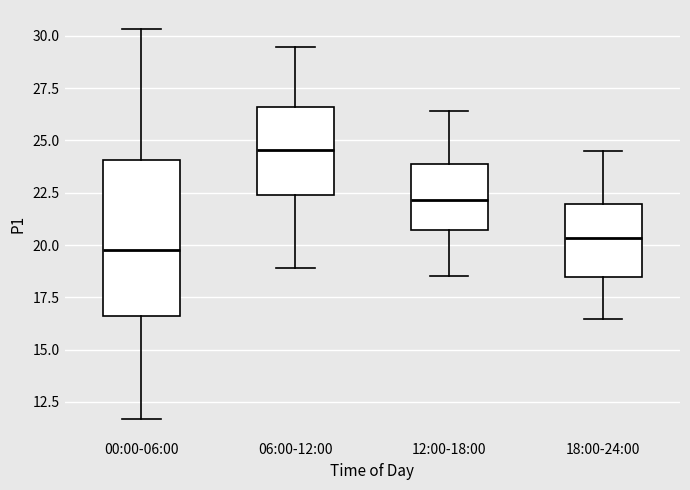

Reading left to right, transcribe this box plot: for each box, give where its median line is, the range the box spans, and where its two whiskers end, as read against the y-axis. The values are not printed on the chart, so give them approximately, as read against the axis.

00:00-06:00: median 20.0, box 16.5 to 24.0, whiskers 11.5 to 30.5
06:00-12:00: median 24.5, box 22.5 to 26.5, whiskers 19.0 to 29.5
12:00-18:00: median 22.0, box 20.5 to 24.0, whiskers 18.5 to 26.5
18:00-24:00: median 20.5, box 18.5 to 22.0, whiskers 16.5 to 24.5